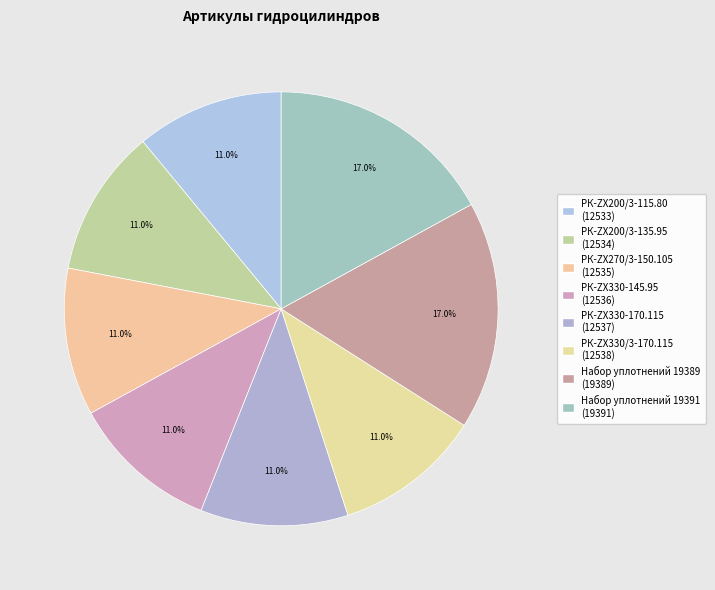

What percentage is the Набор уплотнений 19389 slice, to the nearest percent?

17%